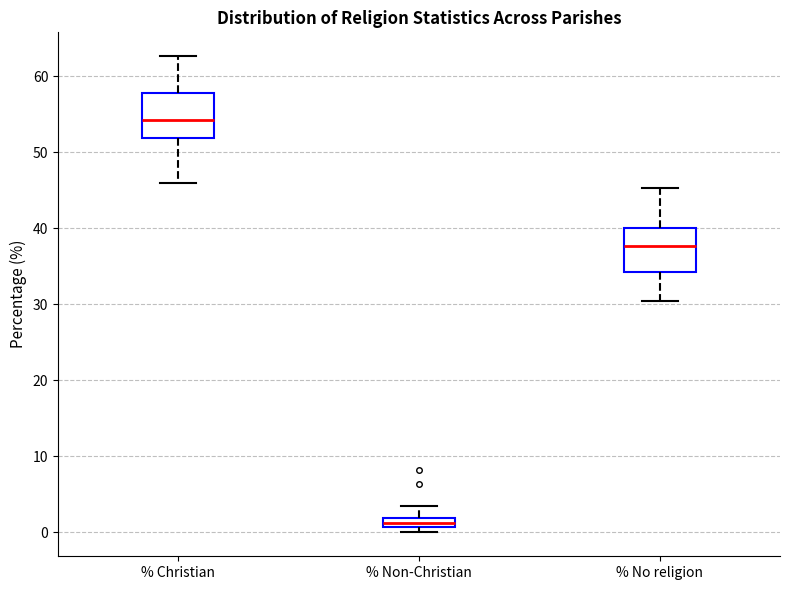

Which box has the lowest median line?

% Non-Christian